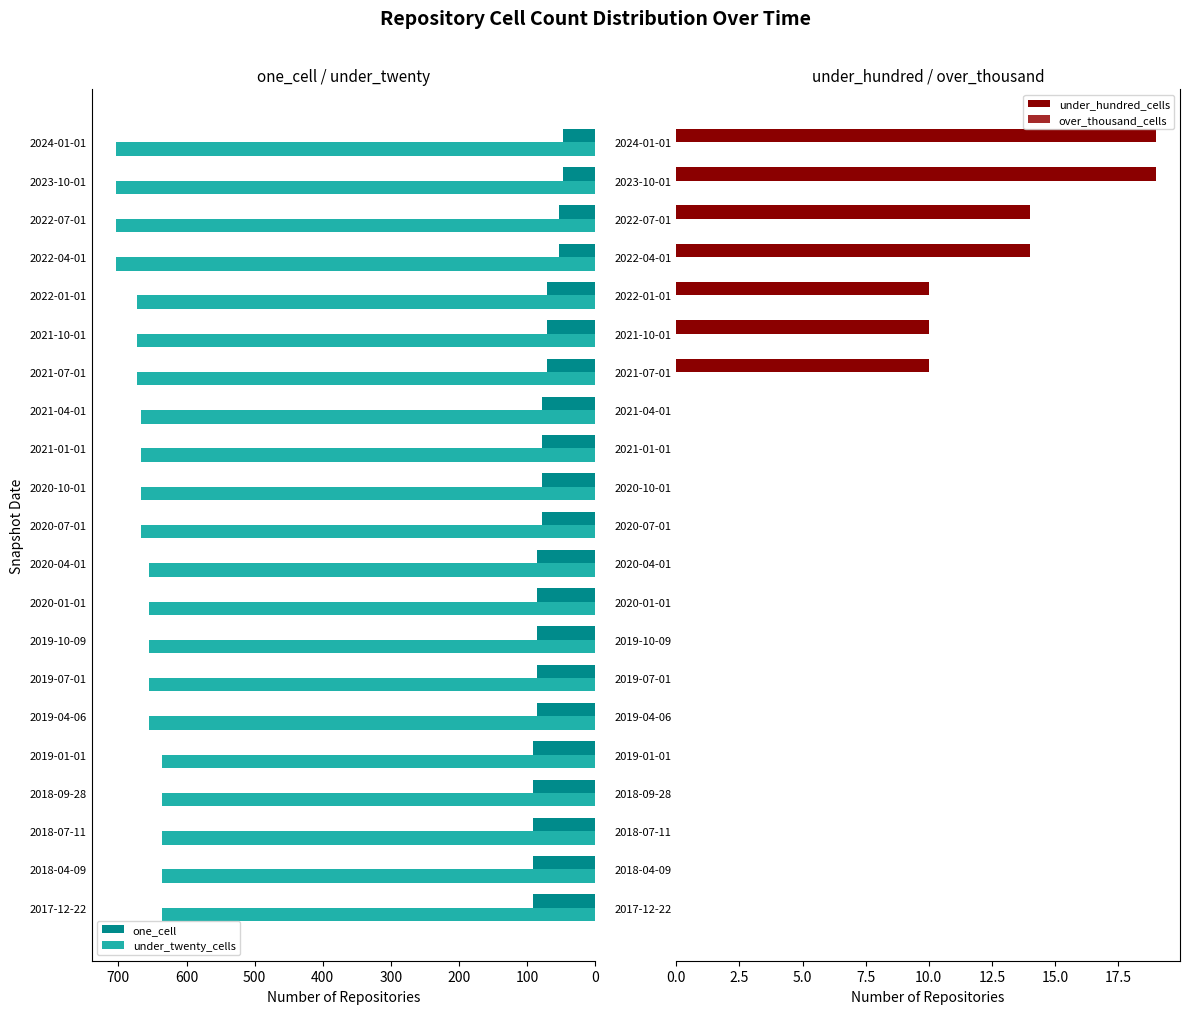

The value of under_twenty_cells at 2020-07-01 is 667. True or false?

True